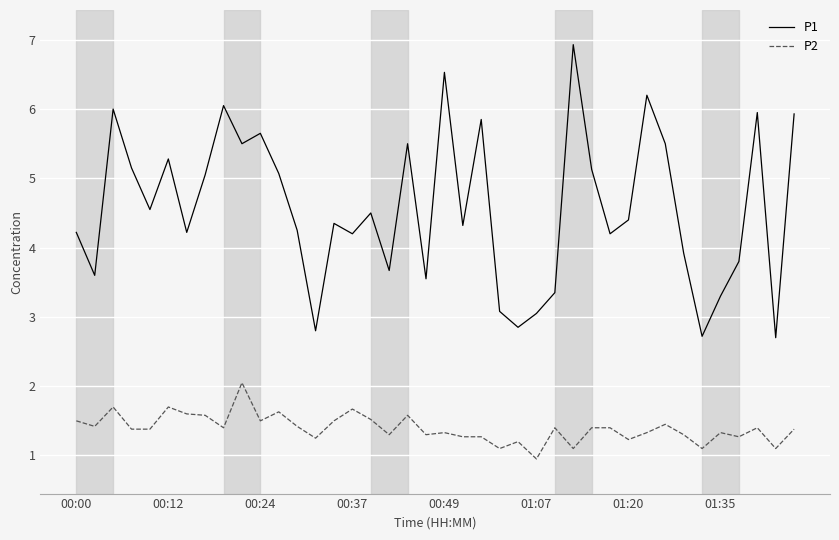

Rank the series by their average value, from lowest to highest.

P2, P1